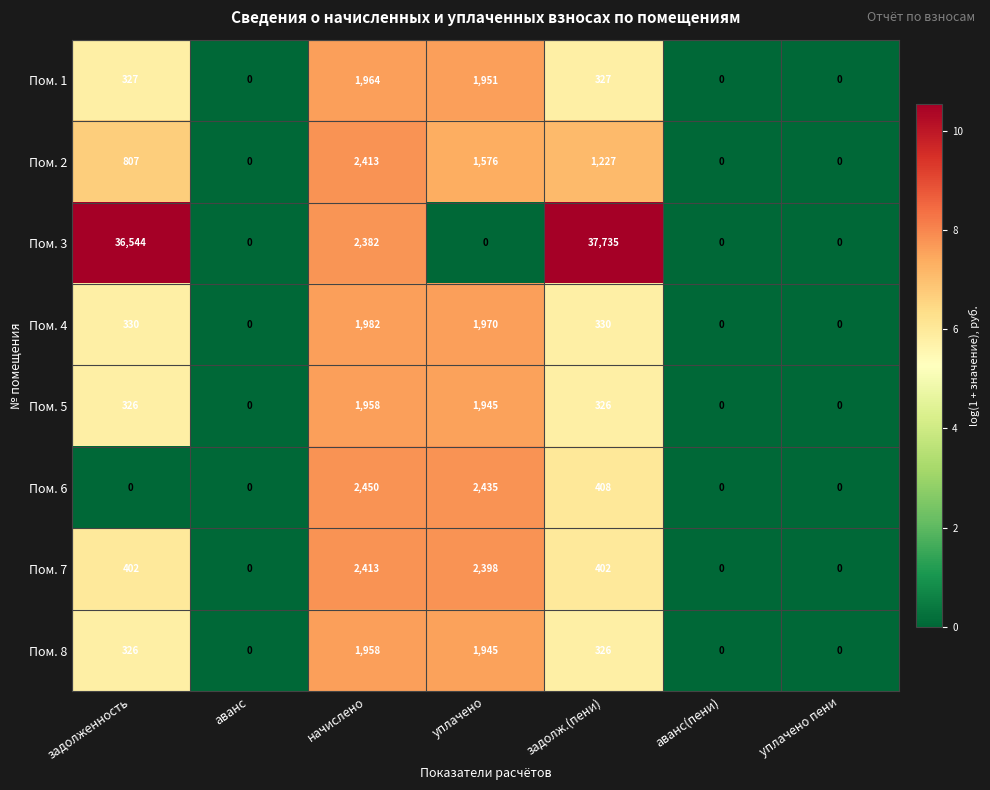

What is the difference between the maximum and minimum values in the Пом. 8 series?

1958